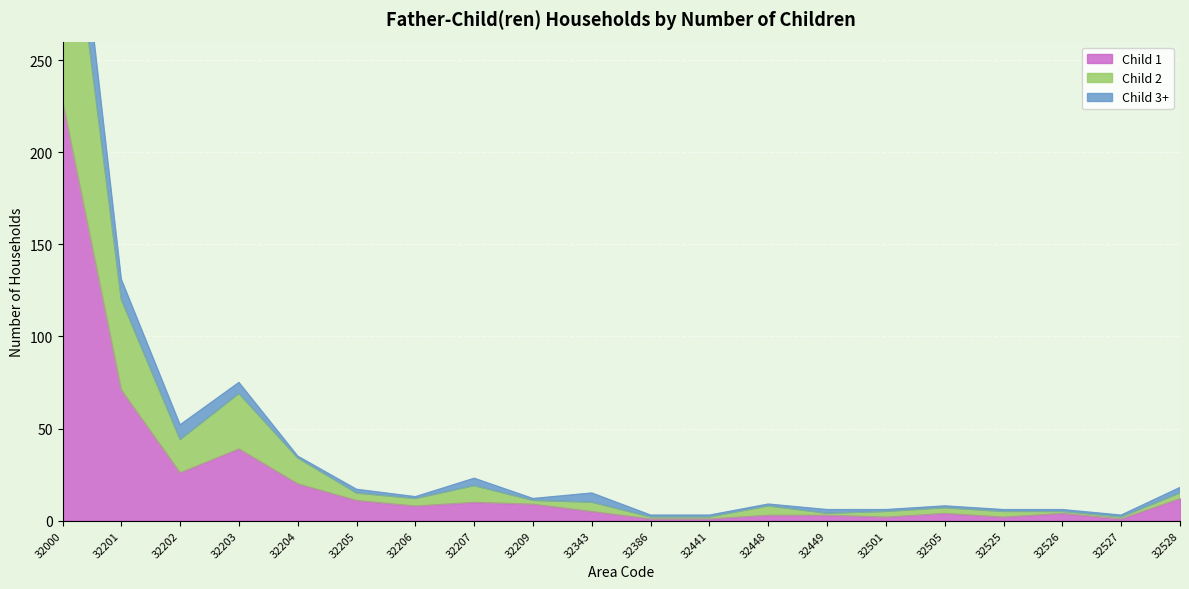

Which category has the lowest value in the Child 2 series?

32386